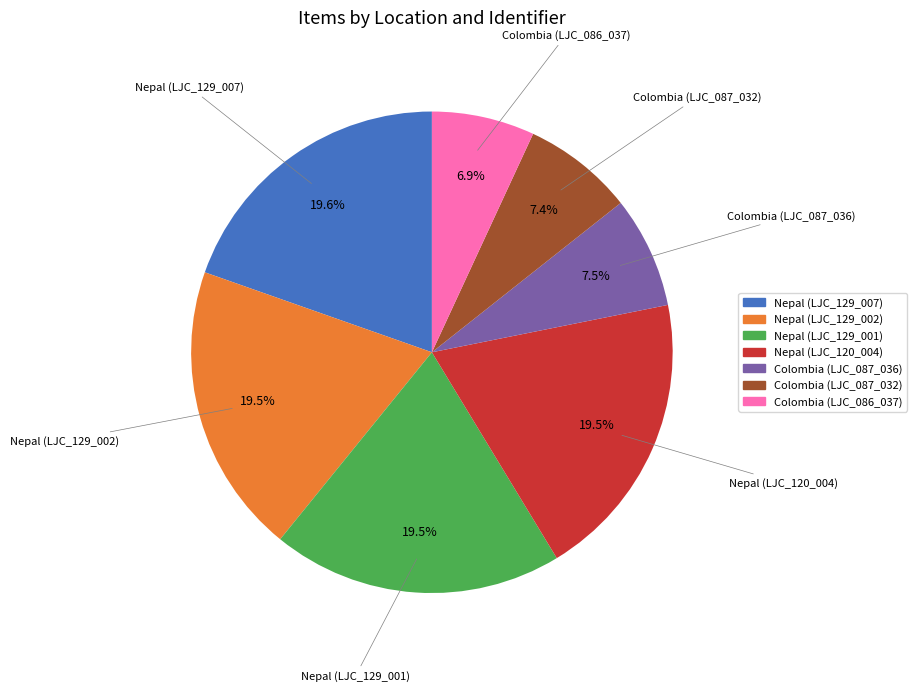

Count the number of slices in the pie.

7